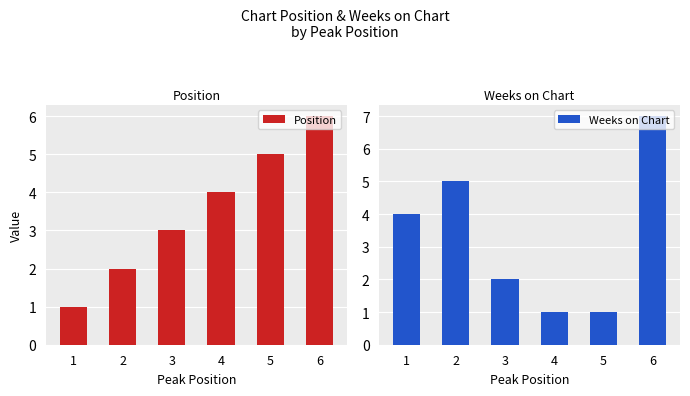

What is the difference between the maximum and minimum values in the Position series?

5